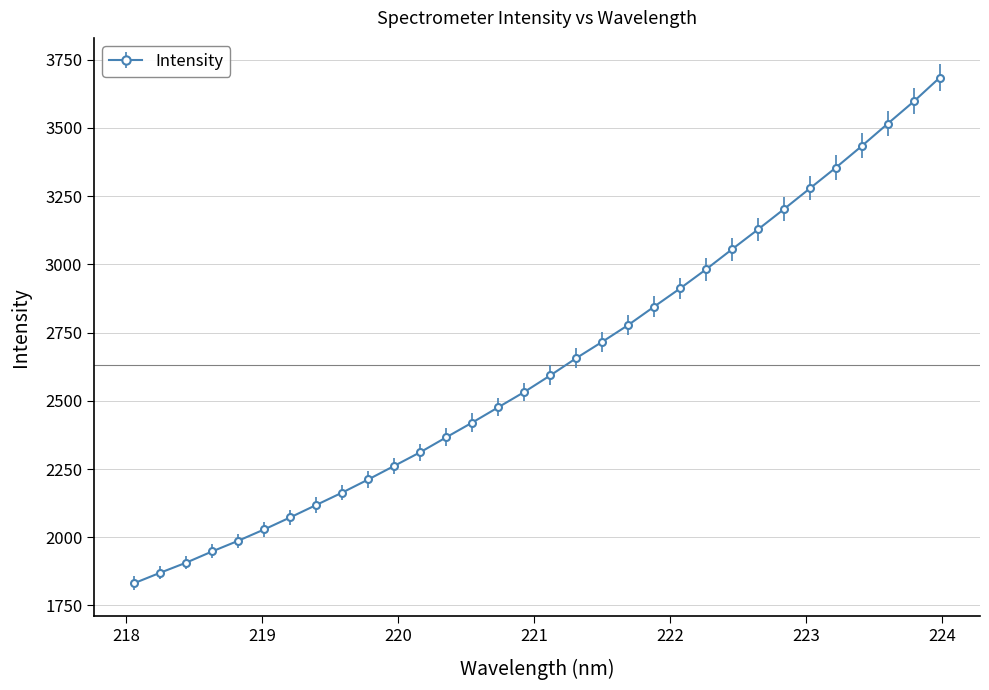

True or false: the data has more than 2 interior local peaks.

False